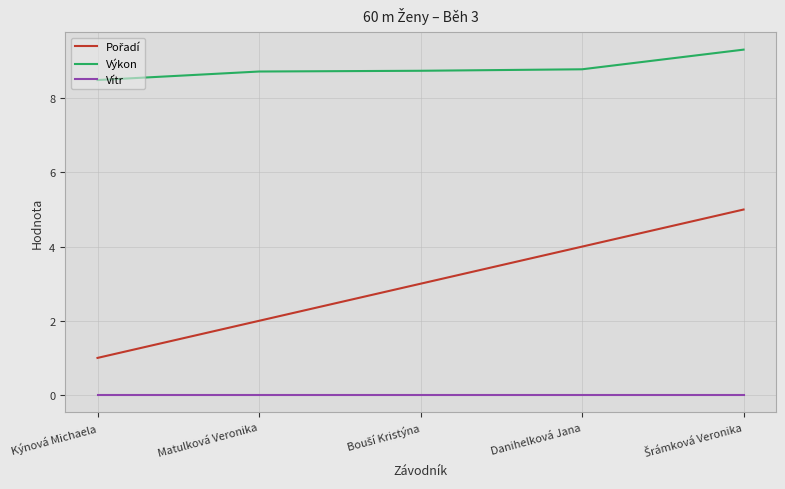

What is the difference between the second highest and minimum values in the Výkon series?

0.3